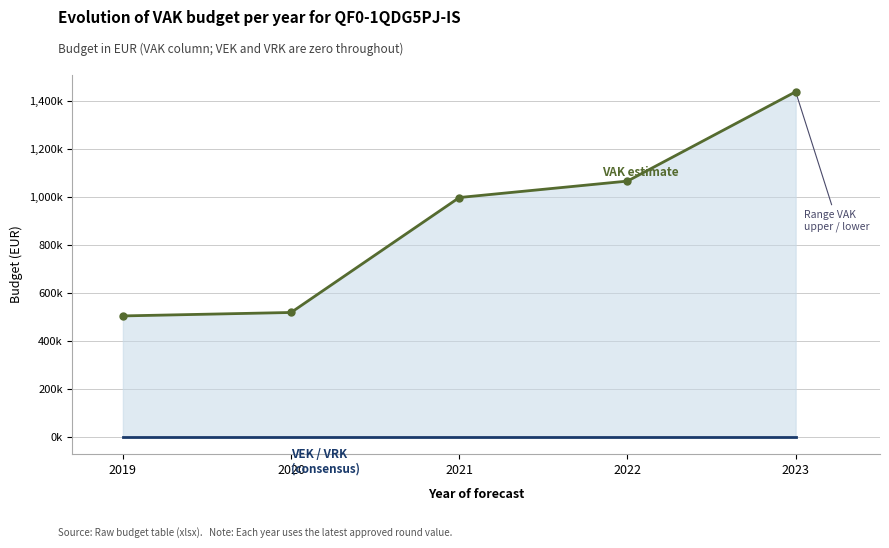

What is the difference between the VAK estimate values at 2020 and 2019?

14385